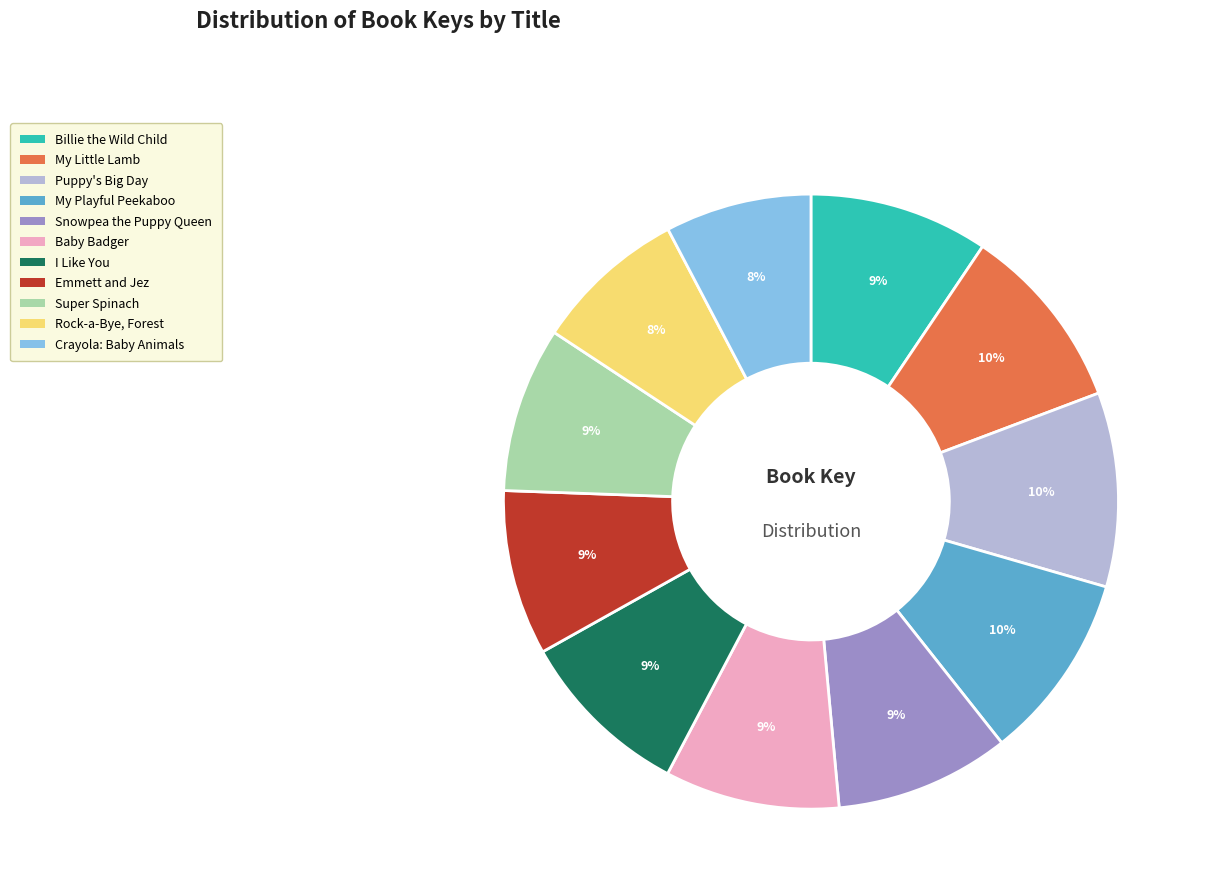

Which has a higher value, My Playful Peekaboo or Rock-a-Bye, Forest?

My Playful Peekaboo